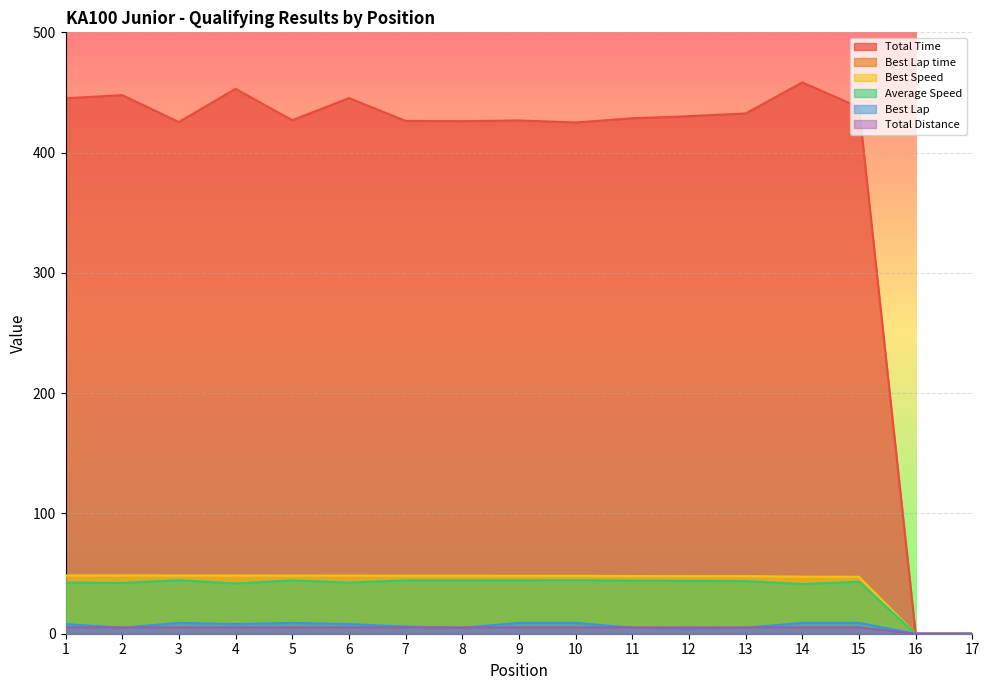

What is the sum of all Total Distance values?

78.8